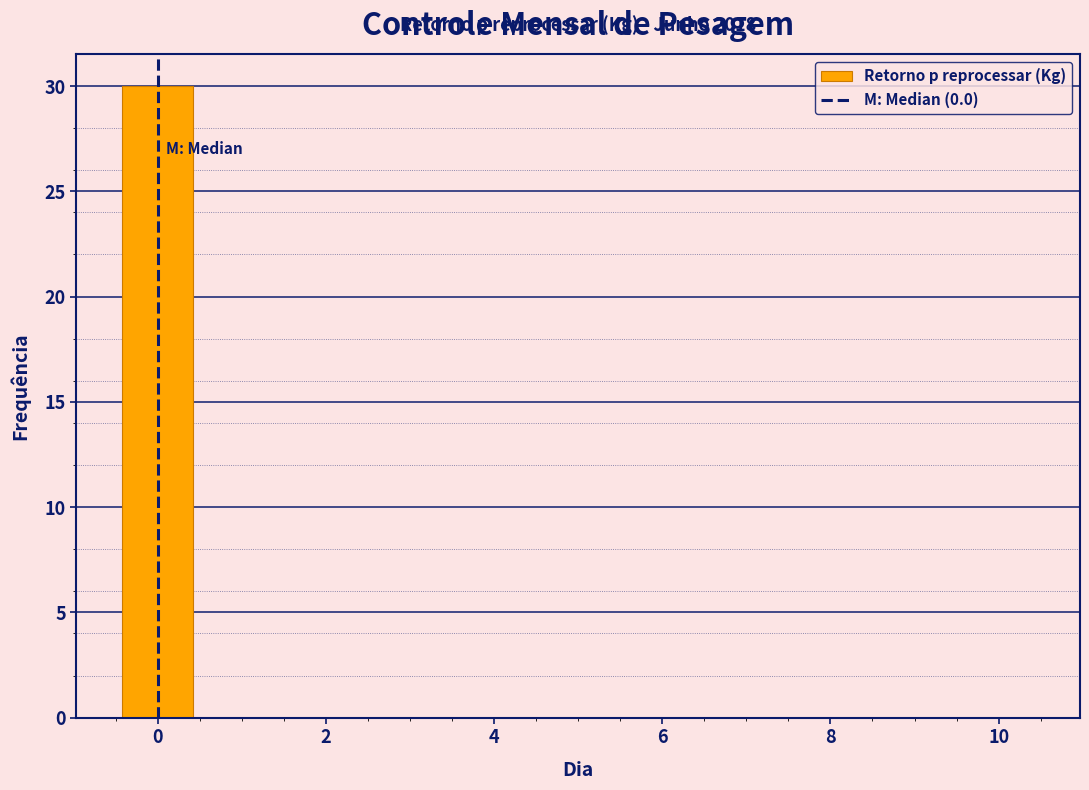

Which range on the x-axis has the tallest bar?

-0.5 to 0.5